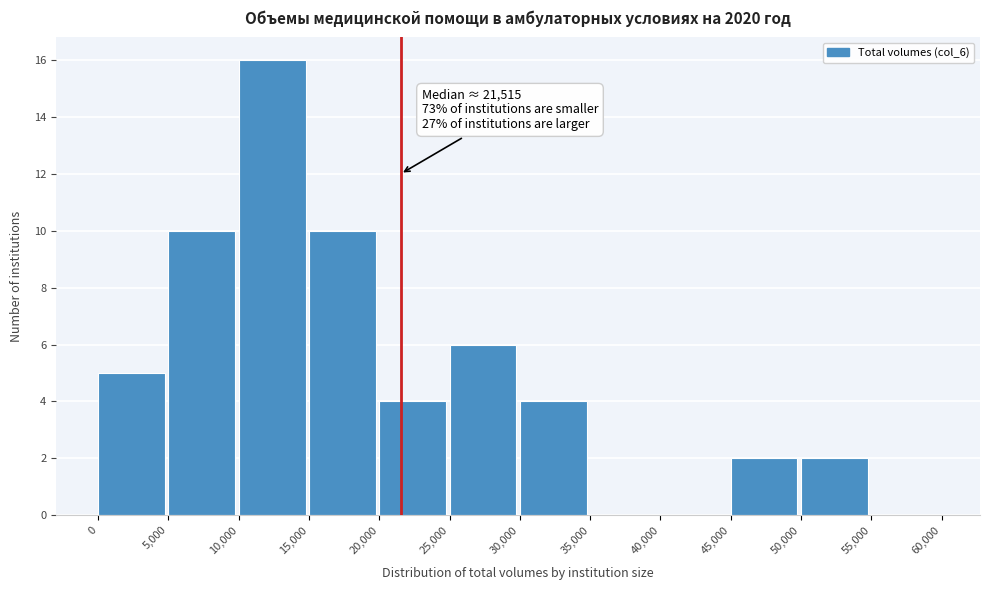

Over which range of the x-axis is the bar tallest?

10,000 to 15,000